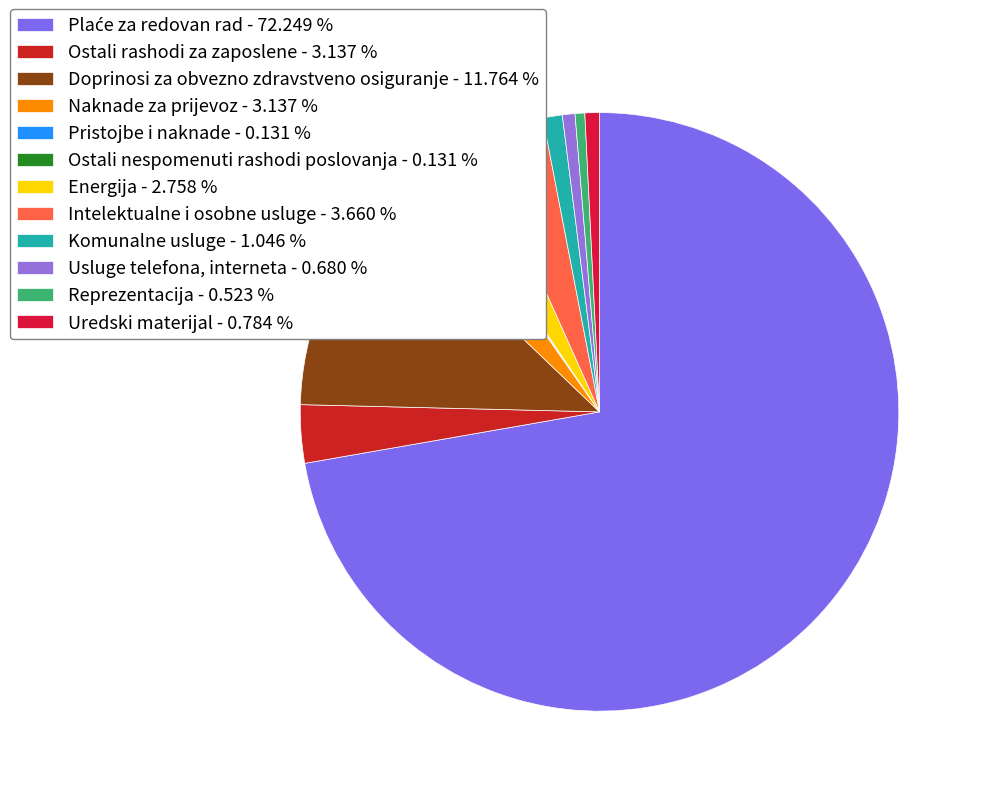

Which category has the biggest portion of the pie?

Plaće za redovan rad